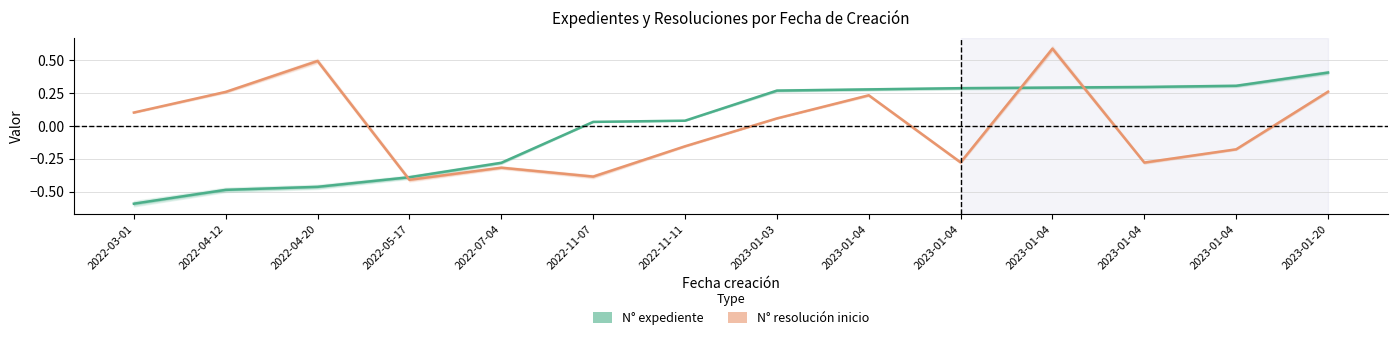

What is the highest value of the N° resolución inicio series?

0.6